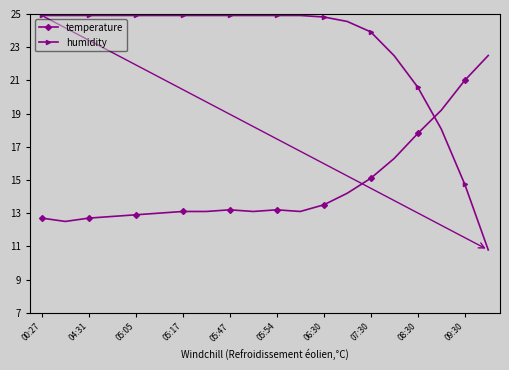

What is the difference between the maximum and minimum values in the temperature series?

10.0